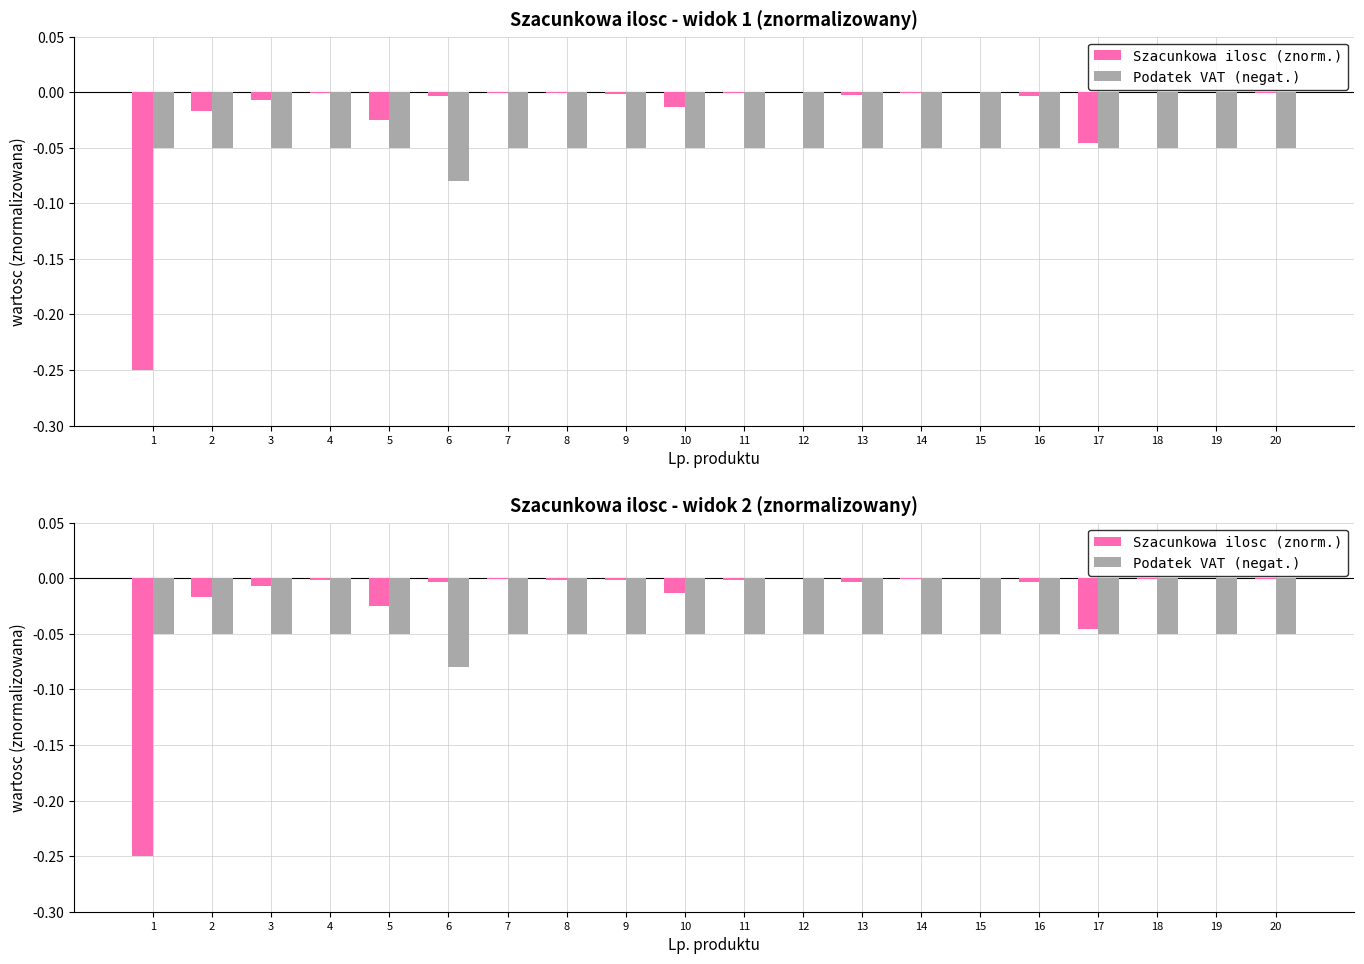

List the series in order of their peak value, lowest first.

Podatek VAT (negat.), Szacunkowa ilosc (znorm.)